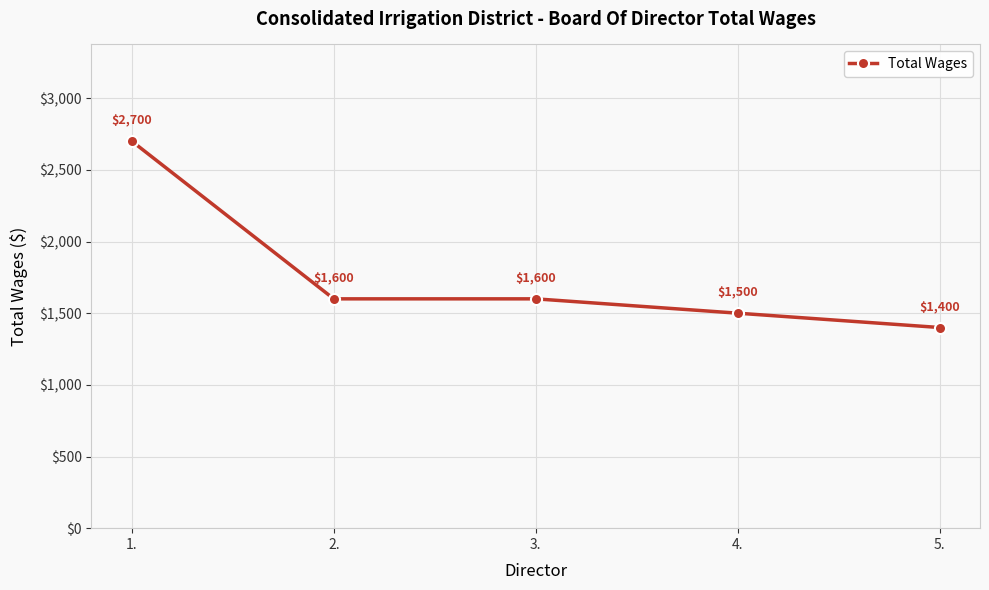

Is it true that the value at 1. is 2700?

True